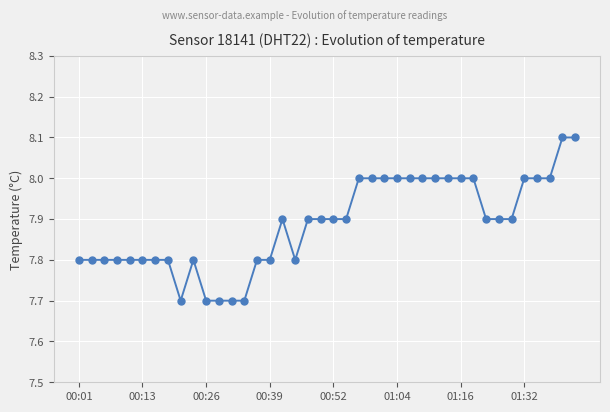

What is the value of the 32nd point from the left?

8.0